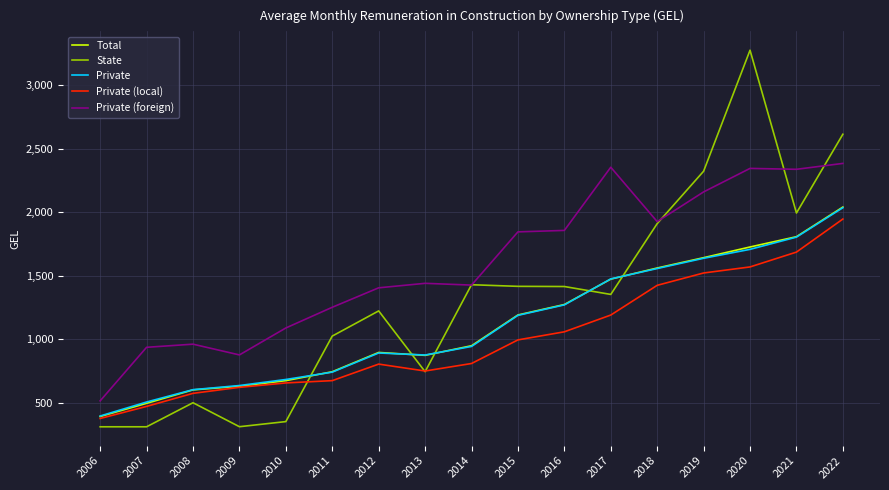

What is the sum of the Private values at 2016 and 2018?

2826.5